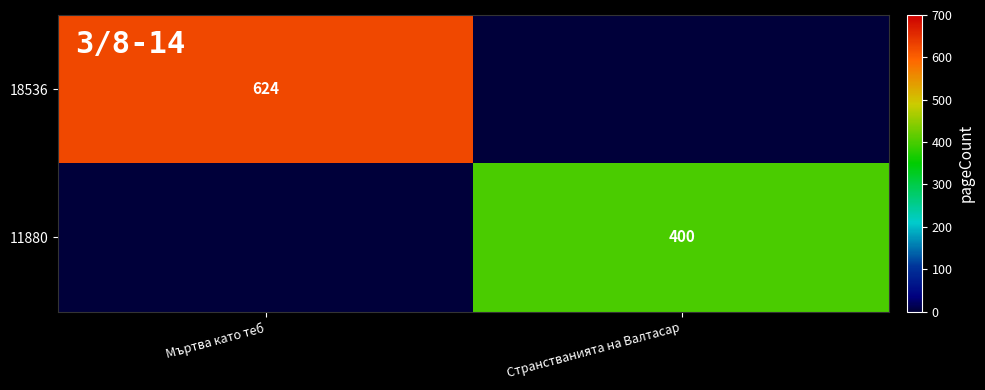

Is it true that 18536 equals 400 at Мъртва като теб?

False